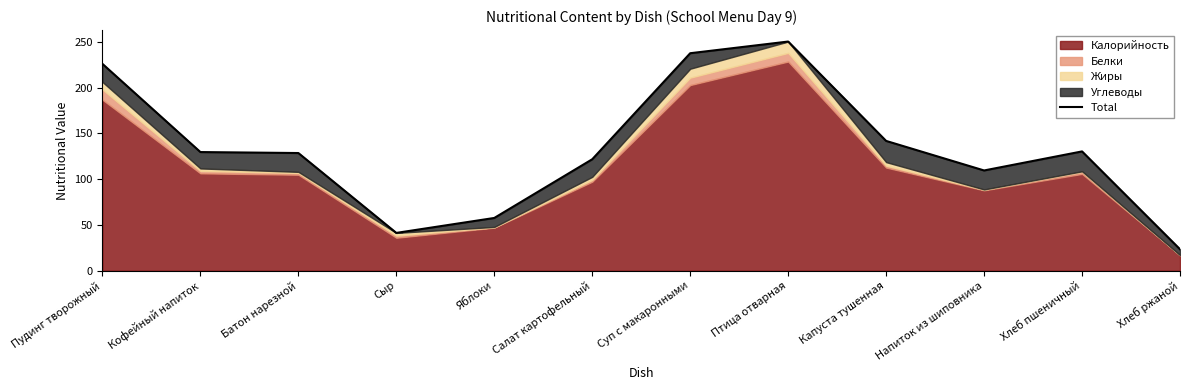

What position from the left is Кофейный напиток?

2